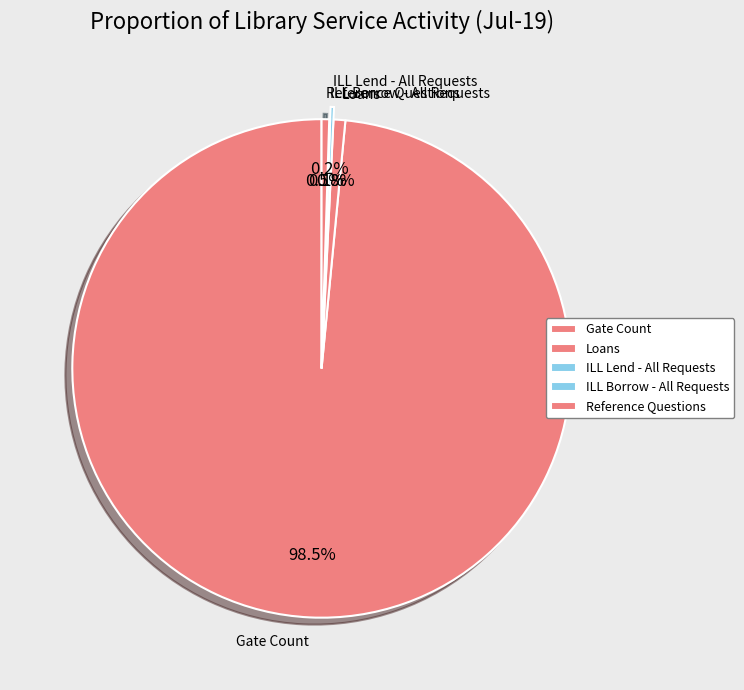

Which category has the biggest portion of the pie?

Gate Count